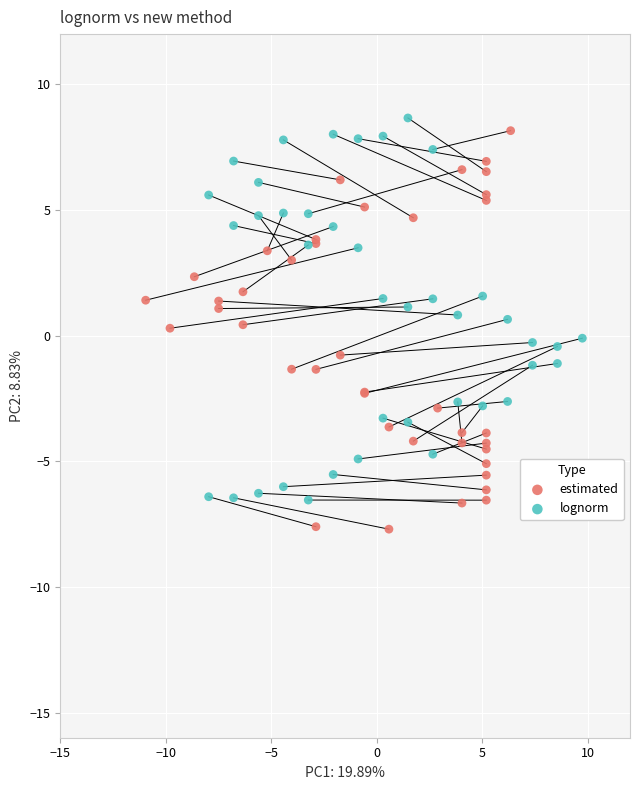

Which series contains the lowest Y value?

estimated